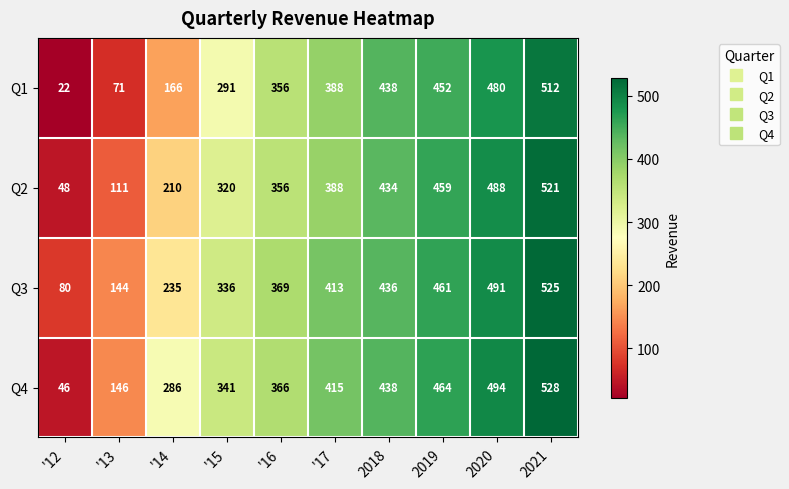

At 2021, list the series in order from smallest to largest.

Q1, Q2, Q3, Q4